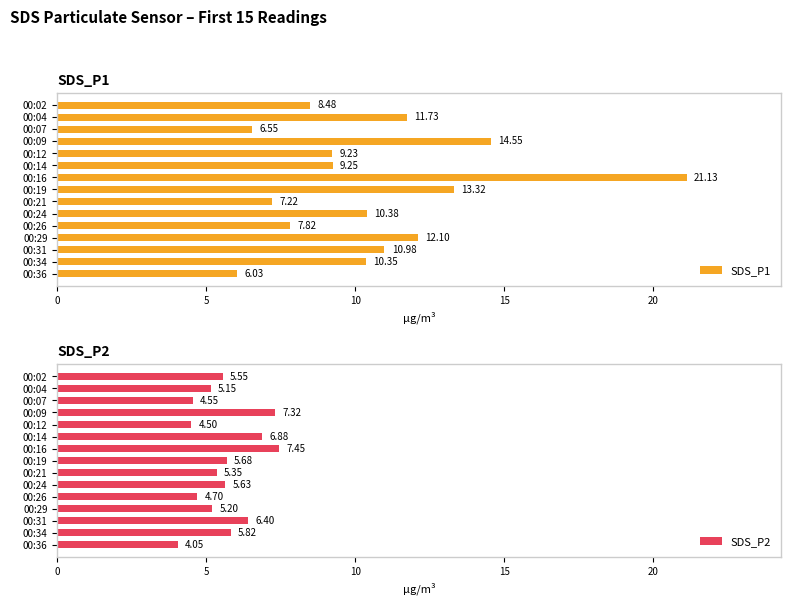

Rank the series by their maximum value, from highest to lowest.

SDS_P1, SDS_P2